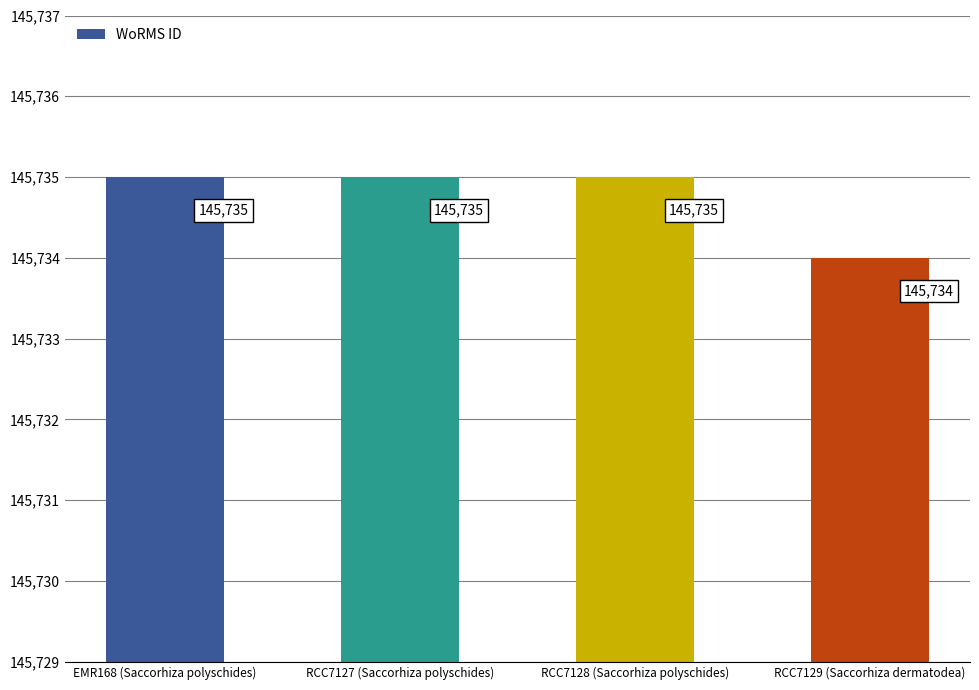

Are the bars grouped side by side (vs. stacked)?

No